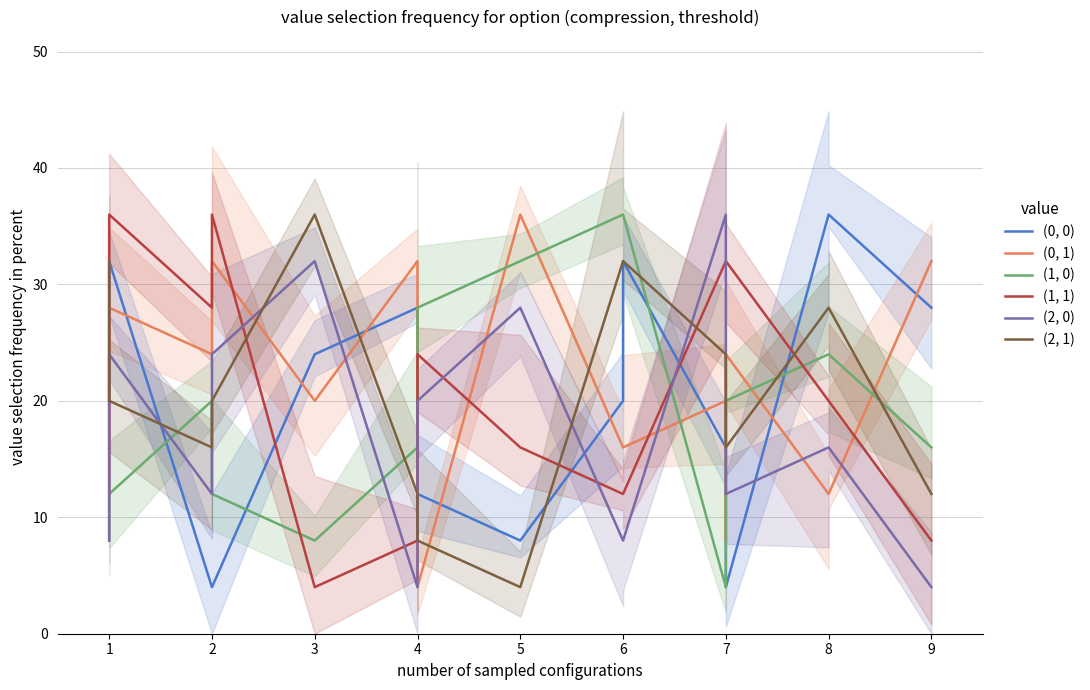

List the series in order of their peak value, lowest first.

(0, 0), (0, 1), (1, 0), (1, 1), (2, 0), (2, 1)